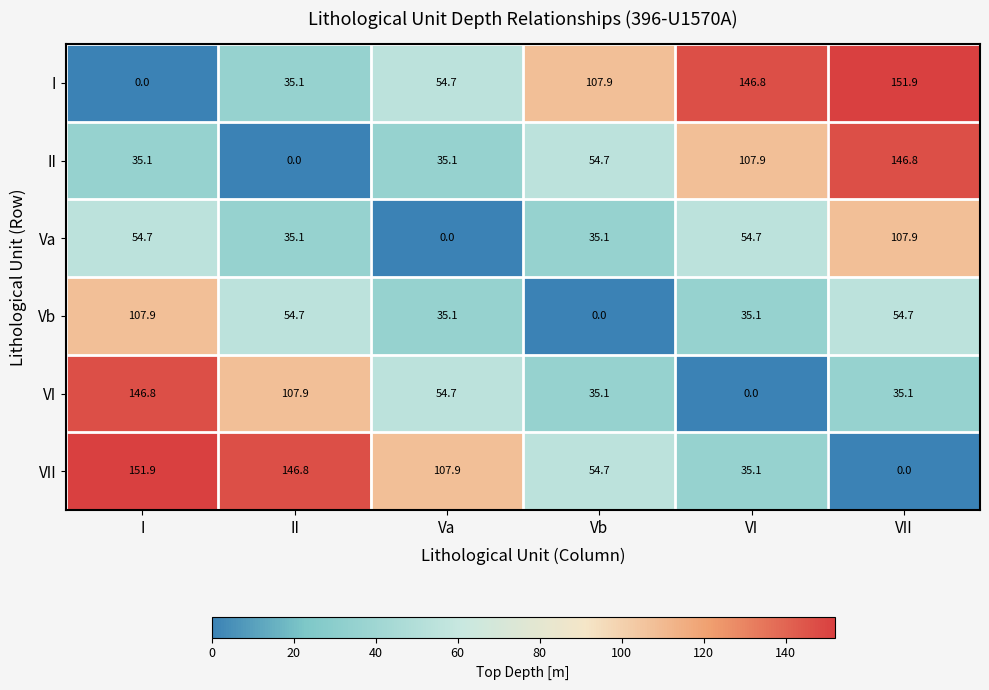

Rank the categories by I value from lowest to highest.

I, II, Va, Vb, VI, VII